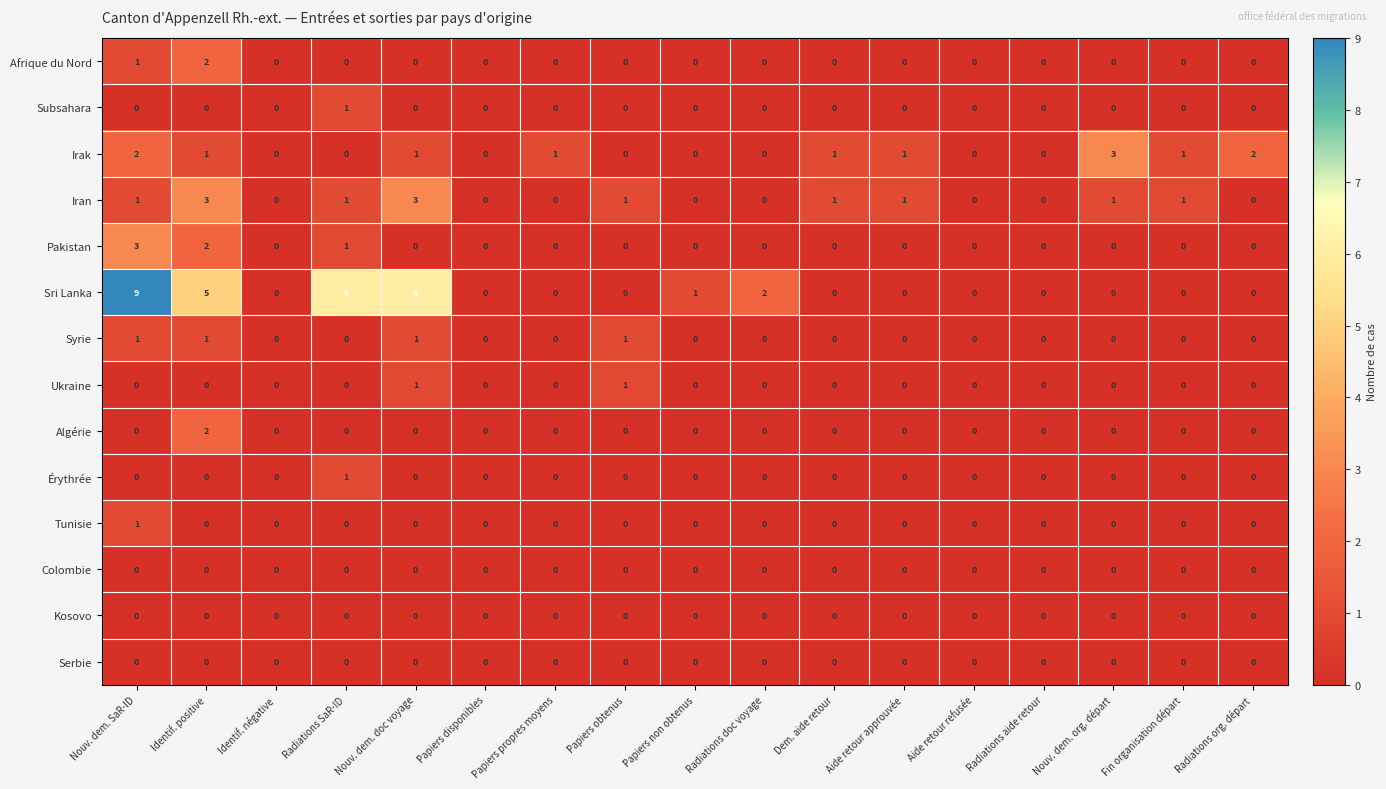

What is the total value across all series at Papiers obtenus?

3